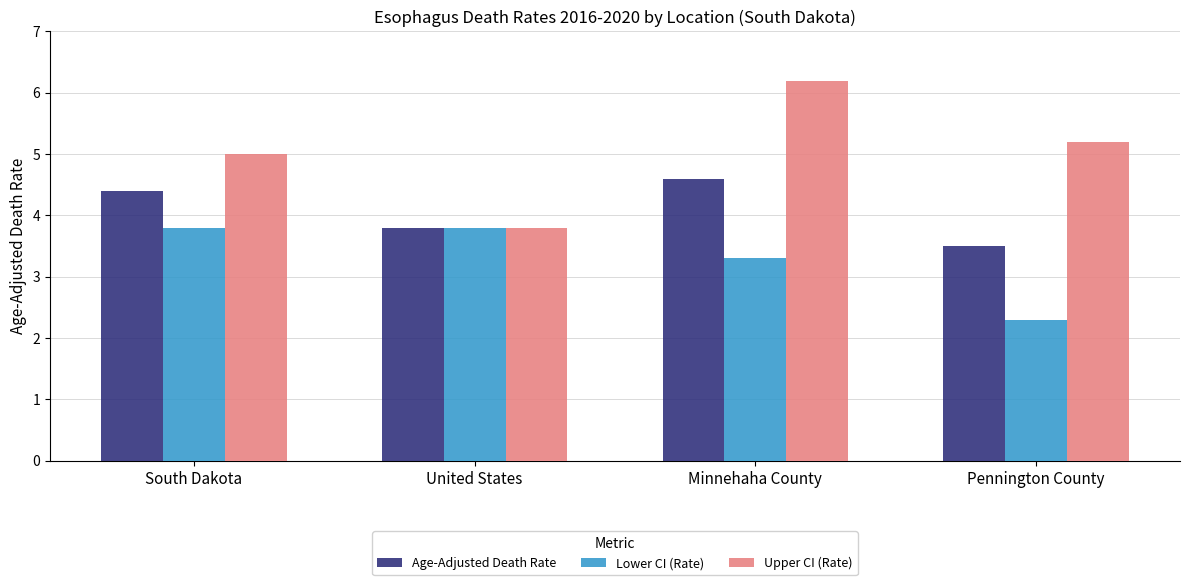

What is the sum of all Upper CI (Rate) values?

20.2